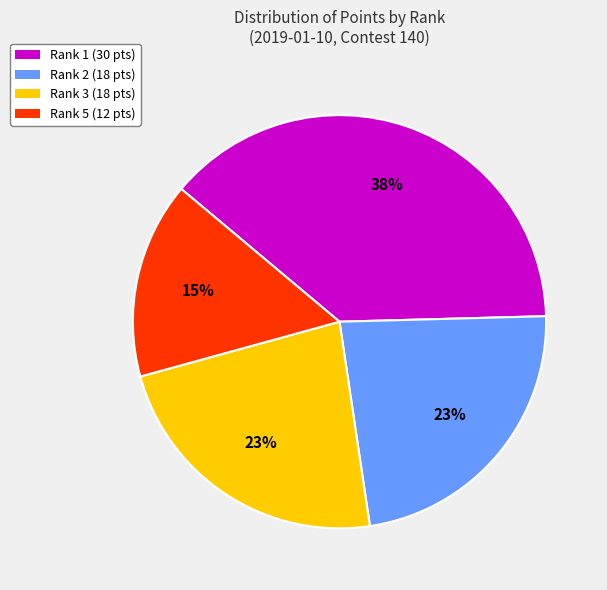

The Rank 3 (18 pts) slice represents 23% of the pie. True or false?

True